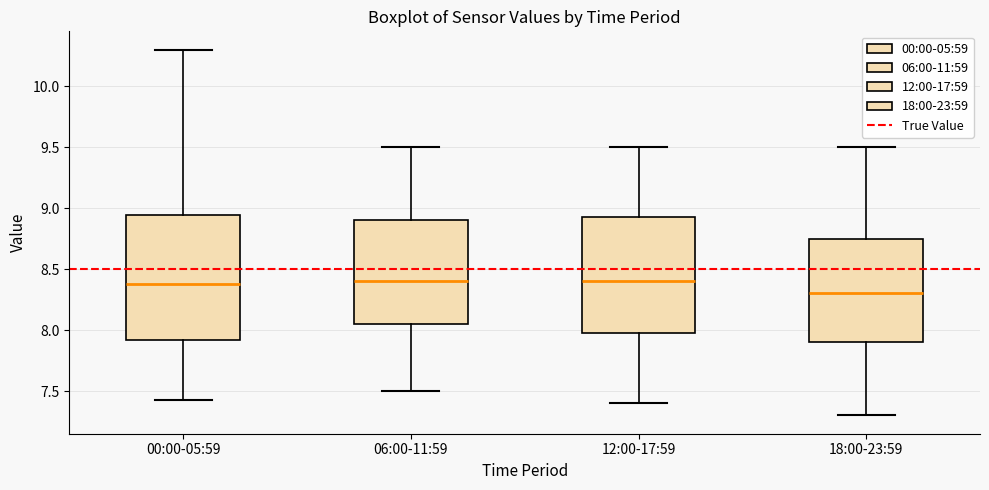

Reading left to right, read every box against the y-axis: the position of its median line, the range the box covers, and the ends of its whiskers. The values are not printed on the chart, so give them approximately, as read against the axis.

00:00-05:59: median 8.40, box 7.90 to 8.95, whiskers 7.45 to 10.30
06:00-11:59: median 8.40, box 8.05 to 8.90, whiskers 7.50 to 9.50
12:00-17:59: median 8.40, box 8.00 to 8.95, whiskers 7.40 to 9.50
18:00-23:59: median 8.30, box 7.90 to 8.75, whiskers 7.30 to 9.50